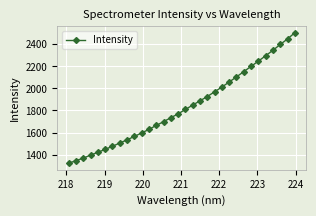

True or false: the data has more than 2 interior local peaks.

False